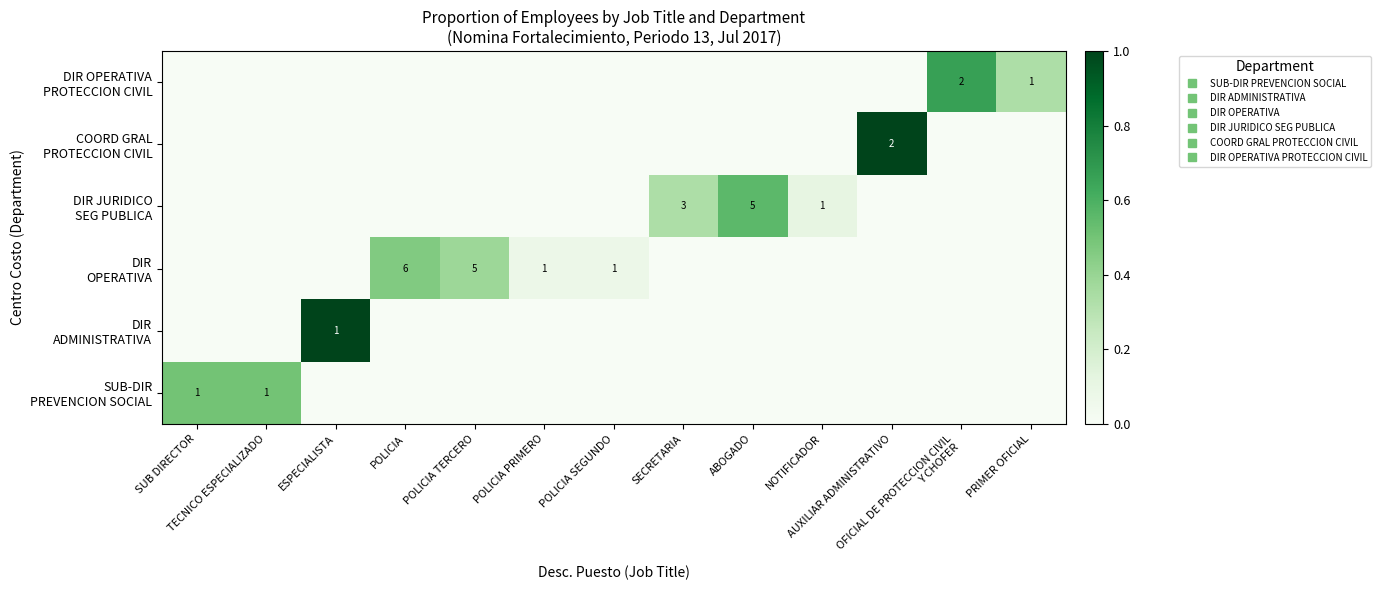

How many values in DIR ADMINISTRATIVA are above zero?

1